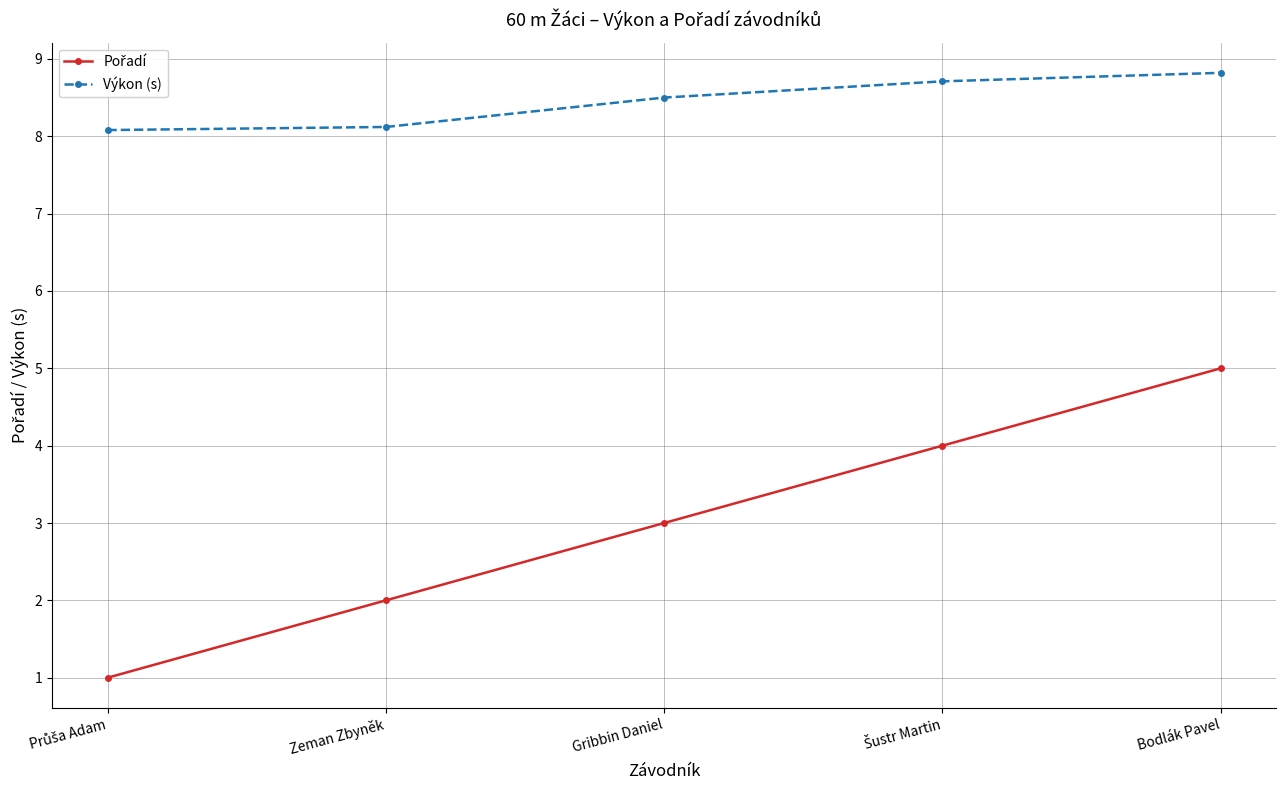

What is the value of the Výkon (s) point at the 4th from the left?

8.7